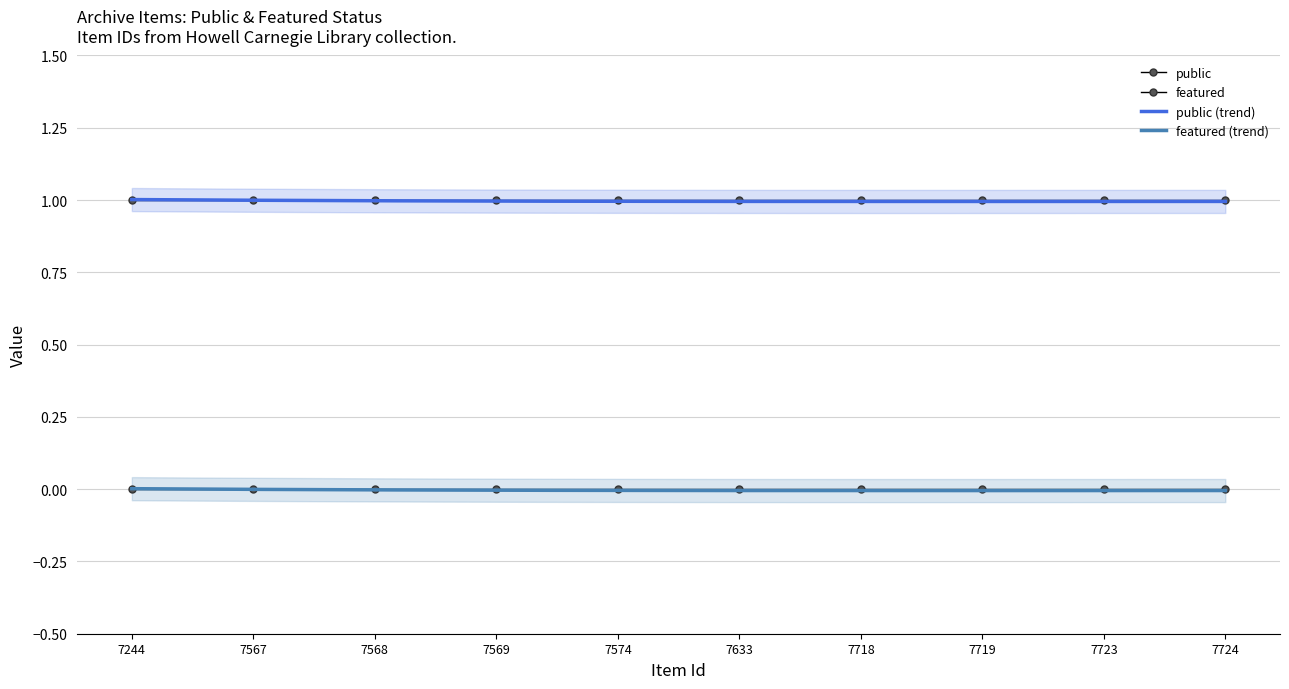

True or false: featured and public intersect in this chart.

False